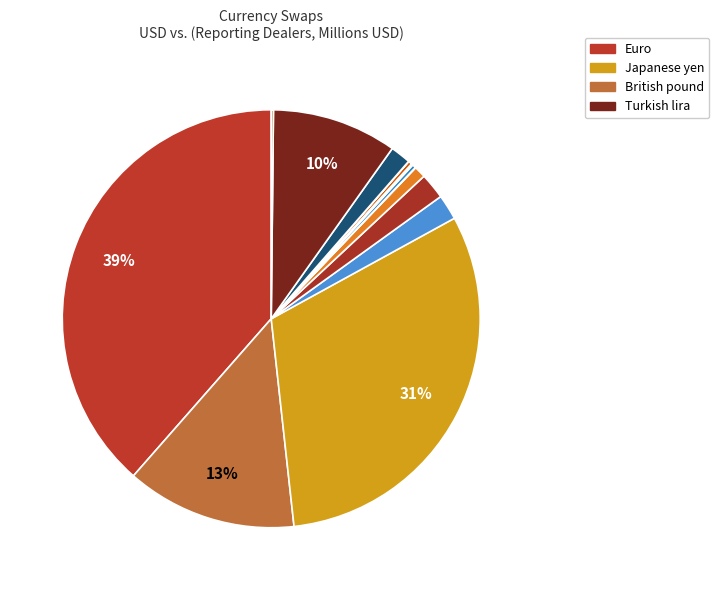

Rank the categories by value from lowest to highest.

Mexican peso, Norwegian krone, New Zealand dollar, Chinese yuan, Swedish krona, South African rand, Canadian dollar, Russian ruble, Swiss franc, Australian dollar, Turkish lira, British pound, Japanese yen, Euro